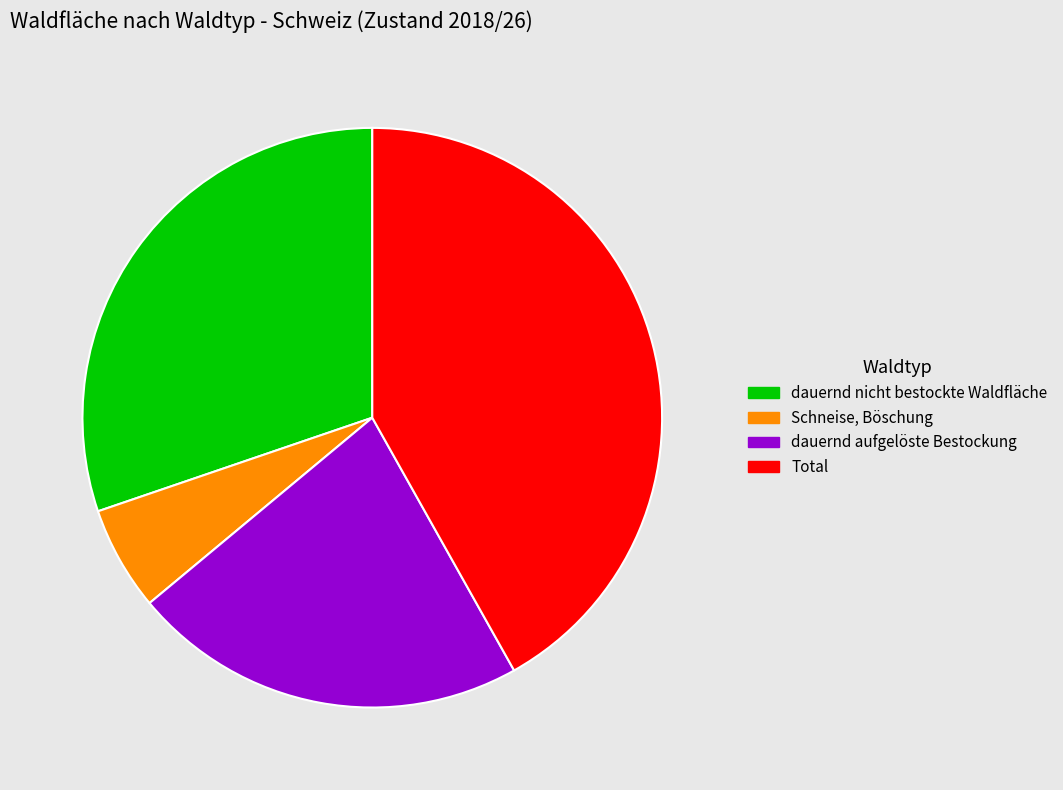

The Total slice represents 42% of the pie. True or false?

True